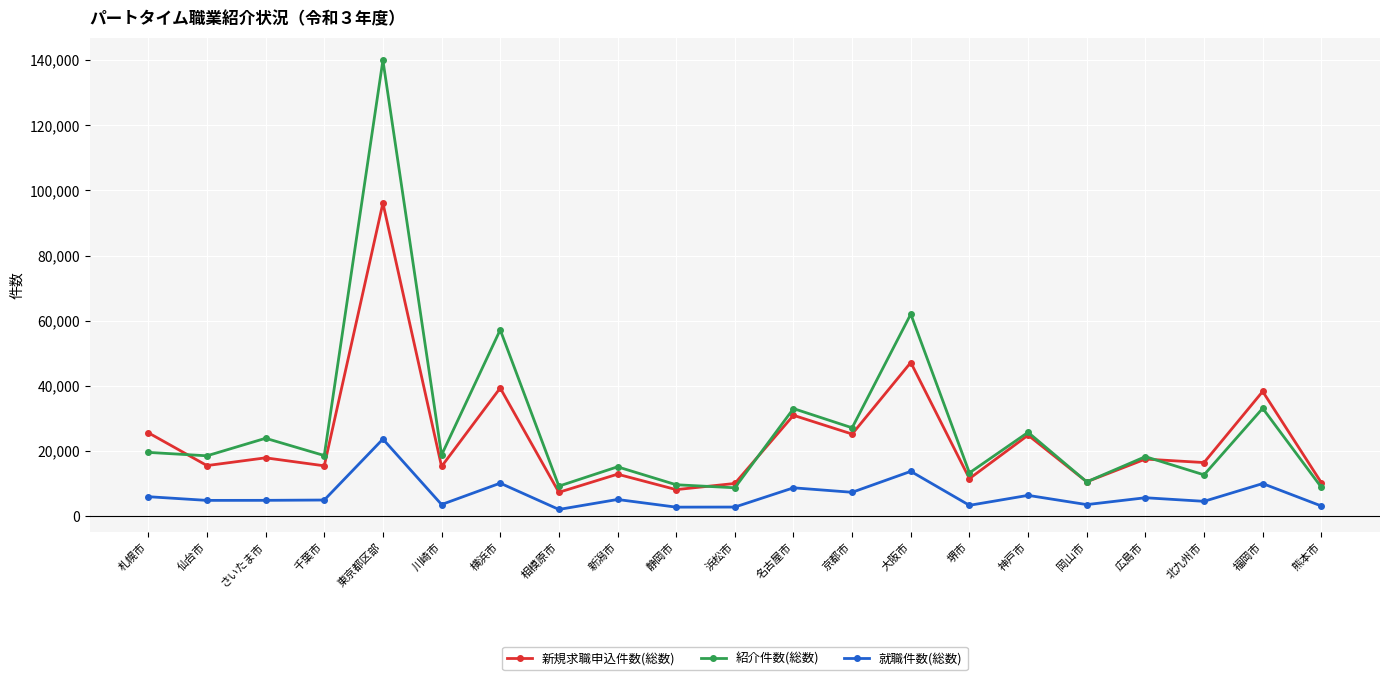

Which series has the widest spread of values?

紹介件数(総数)